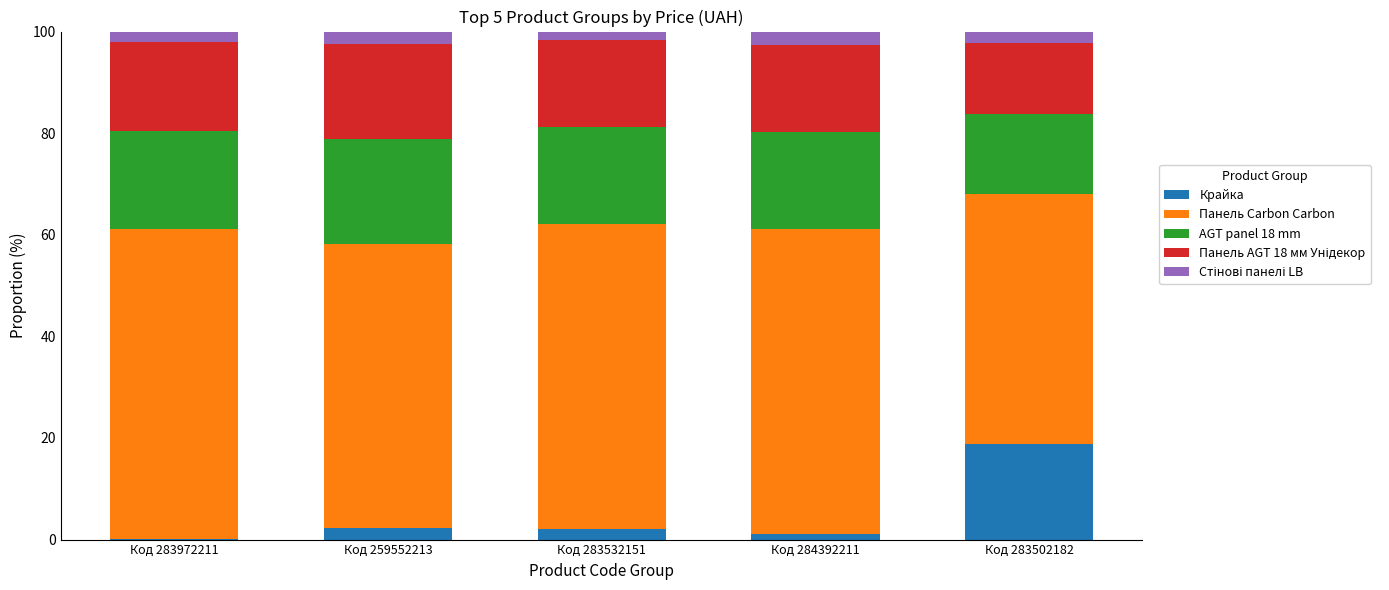

Which category has the highest value in the Крайка series?

Код 283502182